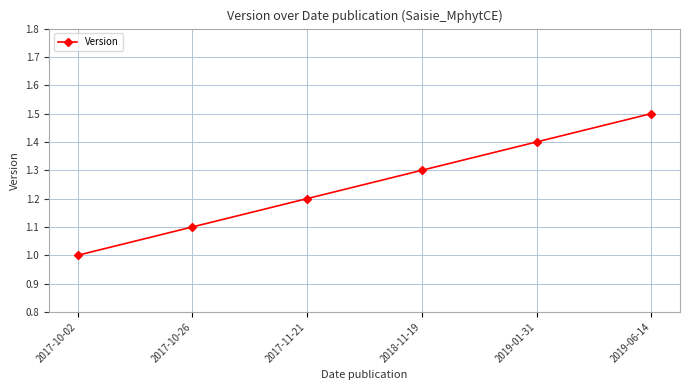

Which label corresponds to the largest value in the chart?

2019-06-14